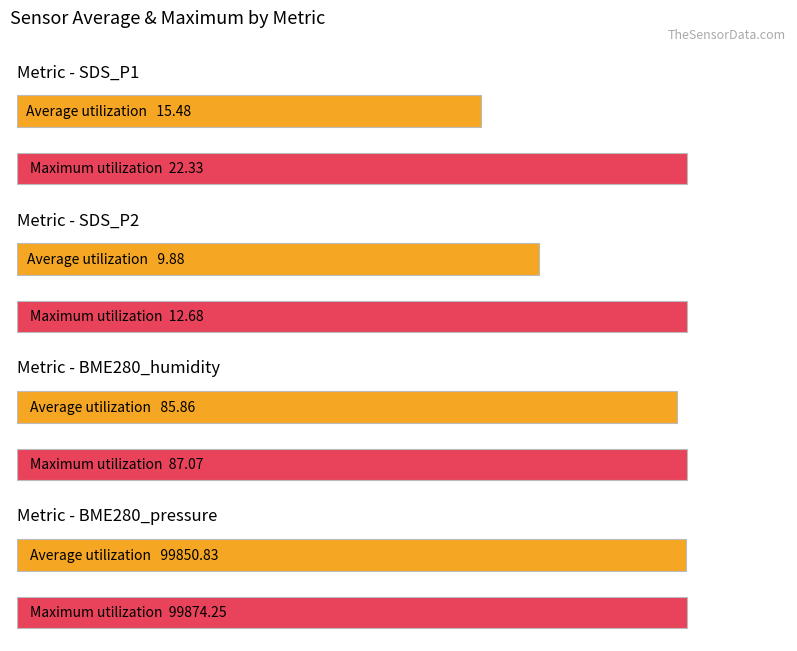

Are the bars horizontal?

Yes